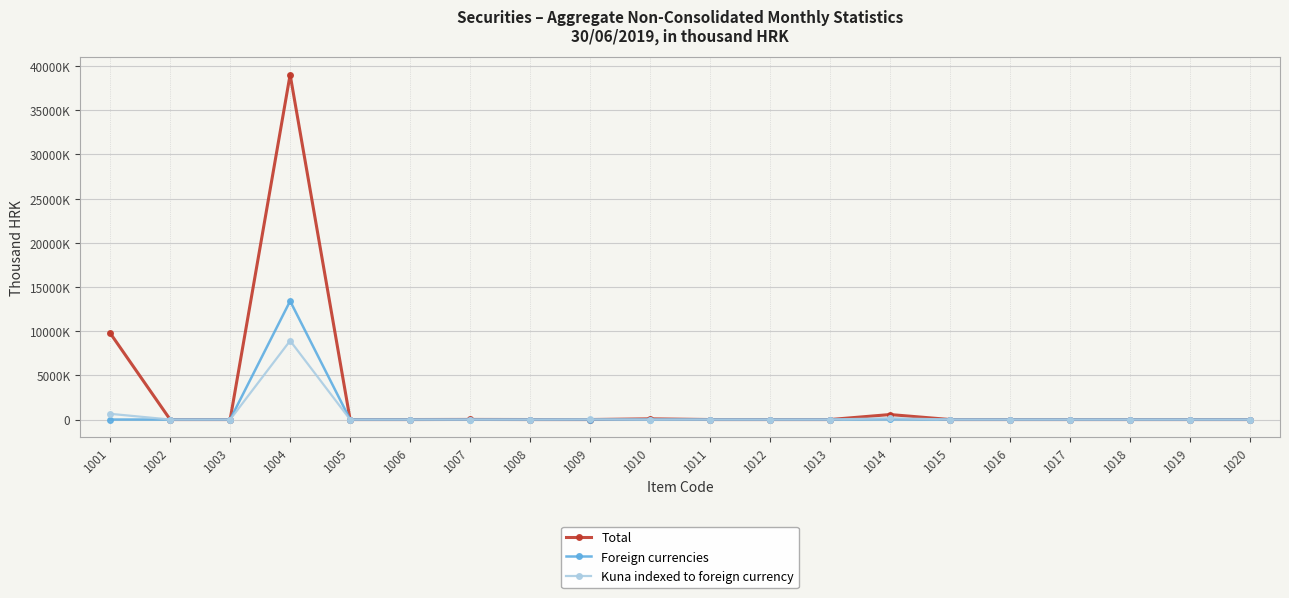

Where is the first local maximum for Total?

1004